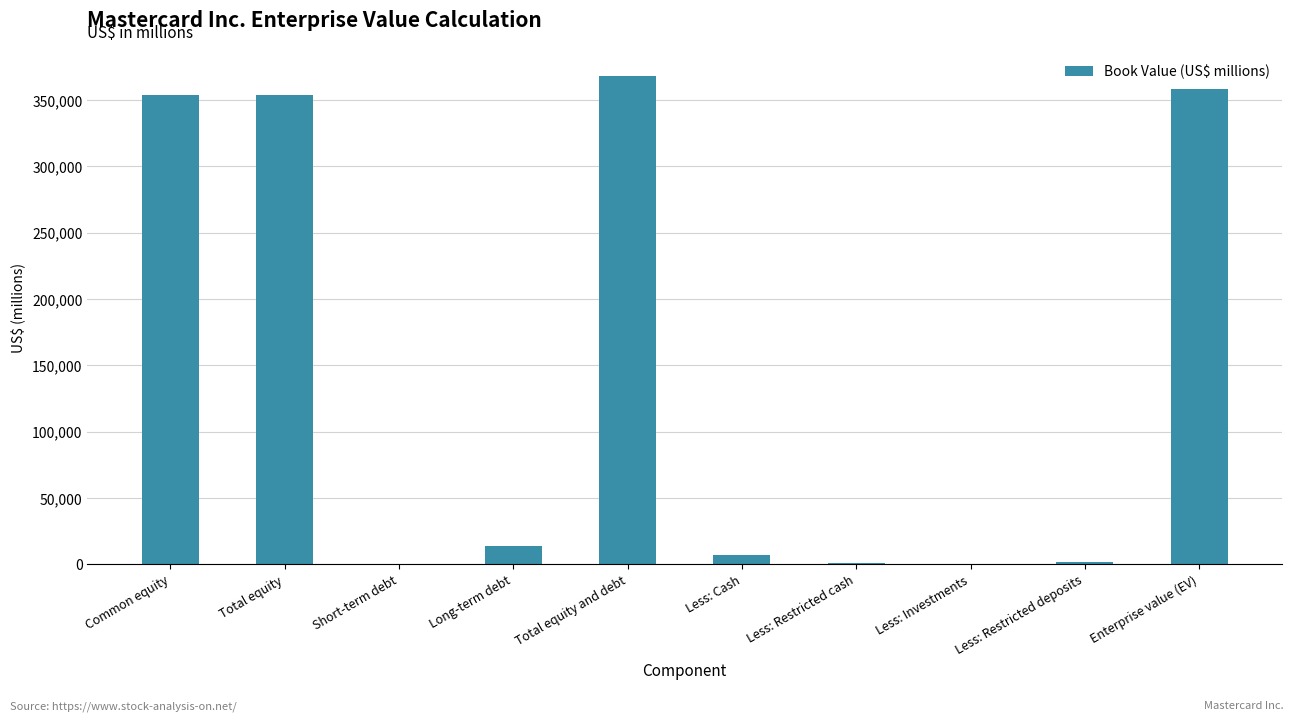

Is it true that the value at Less: Restricted cash is 589?

True